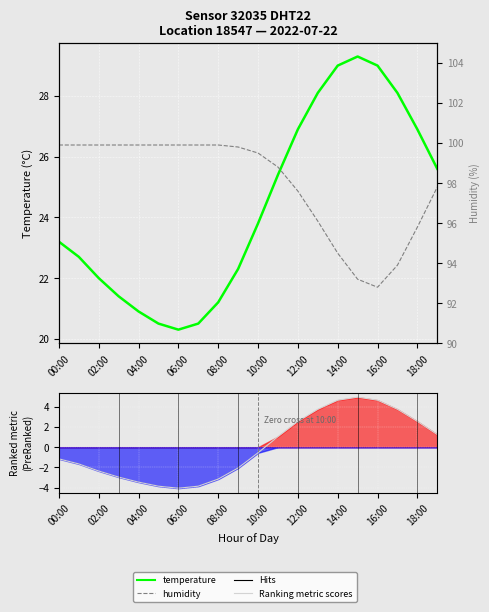

What is the highest value of the temperature series?

29.3